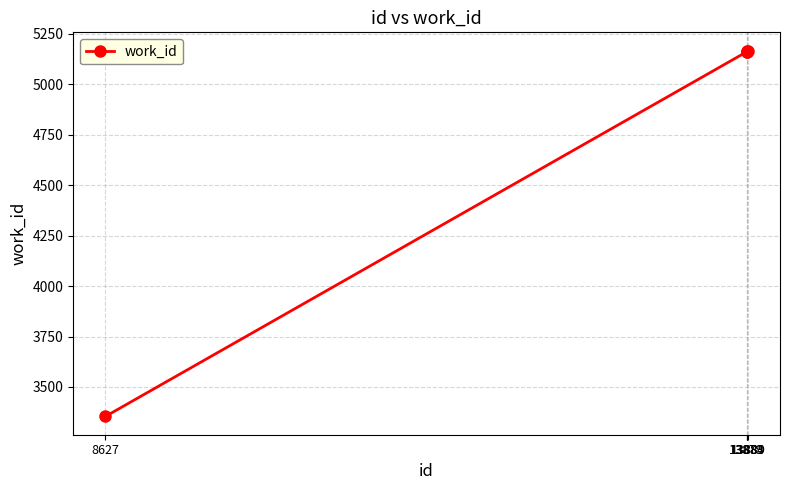

What is the value of the 2nd point from the left?

5161